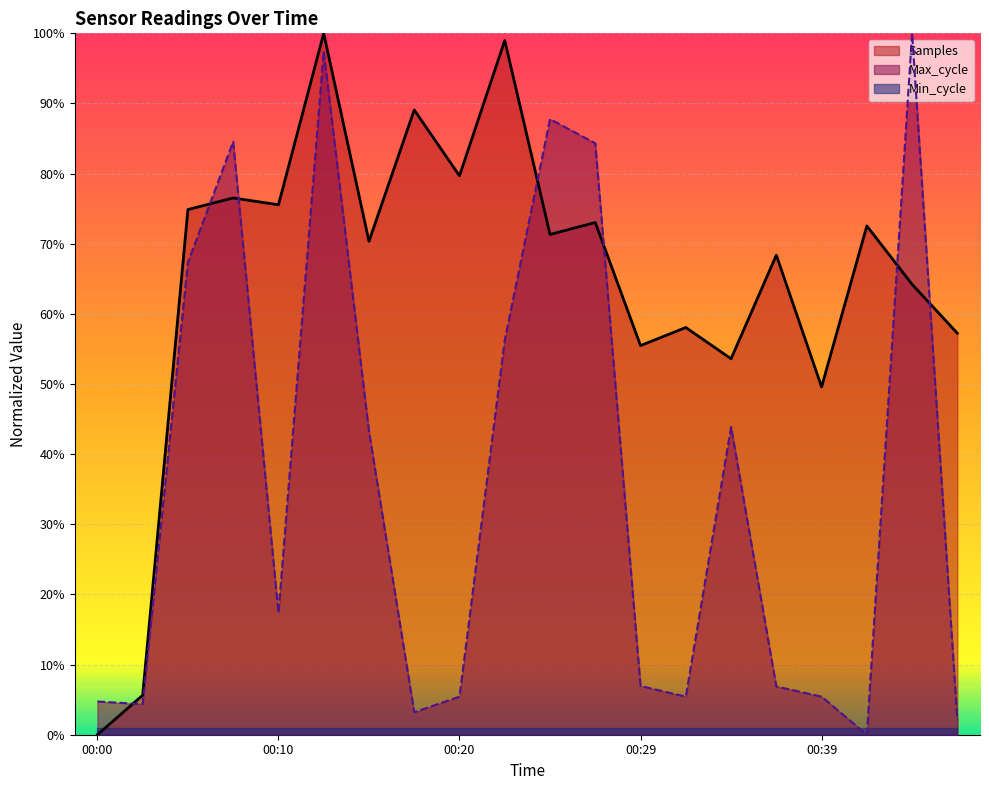

Where is Samples nearest to the value 0?

00:00